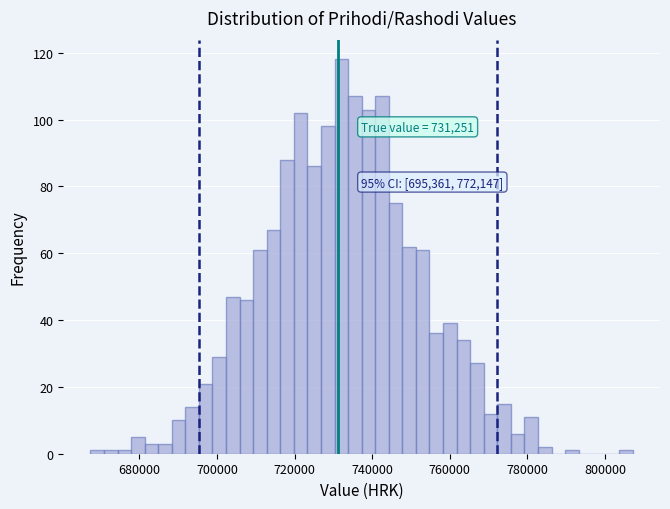

Read against the x-axis, roughly where is the centre of the tallest bar?

732000